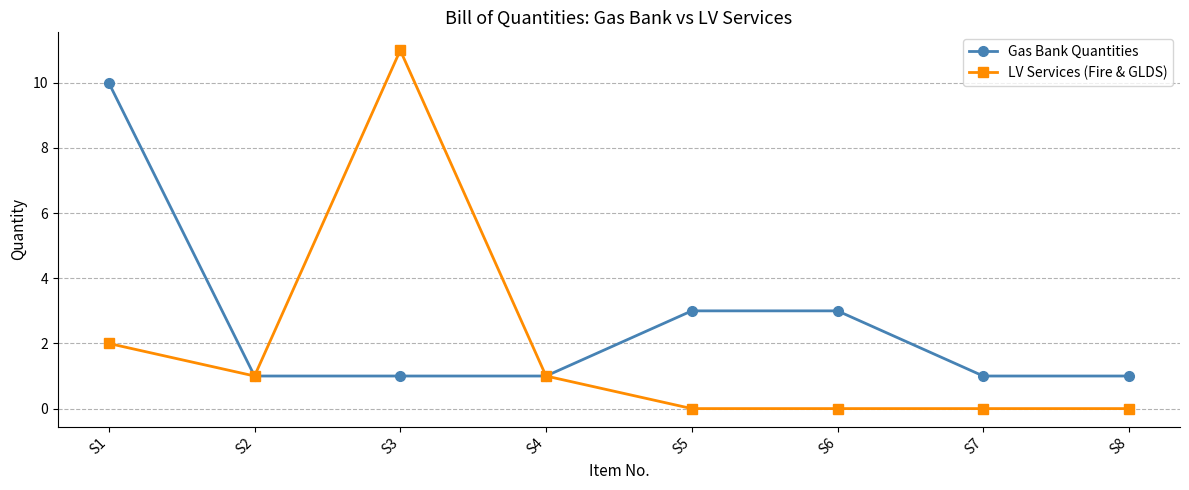

Which series changed the most between S1 and S4?

Gas Bank Quantities